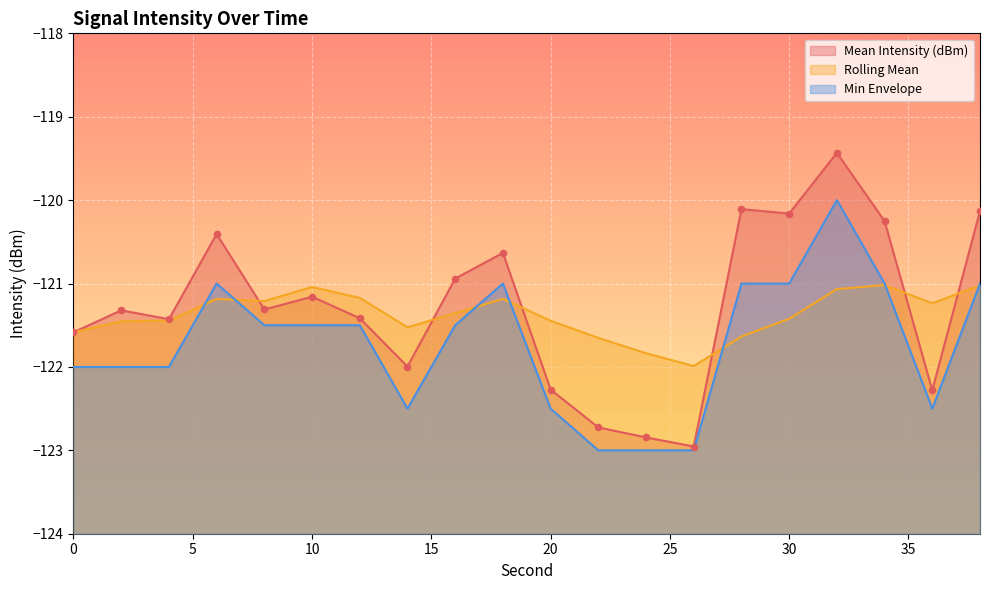

What is the total value across all series at 6?

-362.6